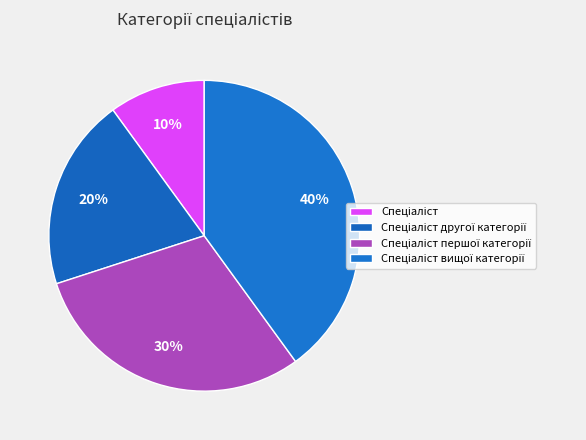

Rank the categories by value from lowest to highest.

Спеціаліст, Спеціаліст другої категорії, Спеціаліст першої категорії, Спеціаліст вищої категорії